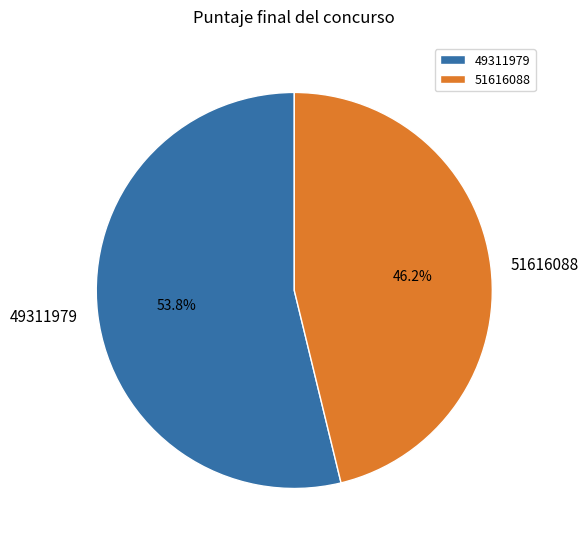

What percentage is the 49311979 slice, to the nearest percent?

54%